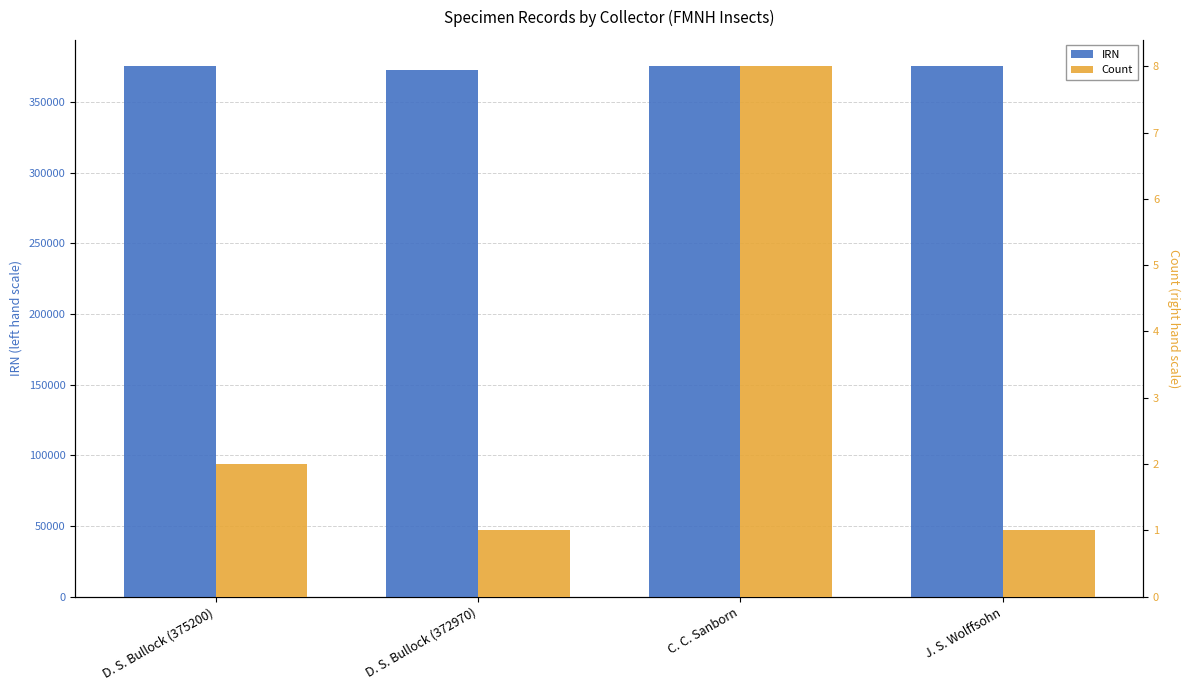

Which series has the largest total across all categories?

IRN